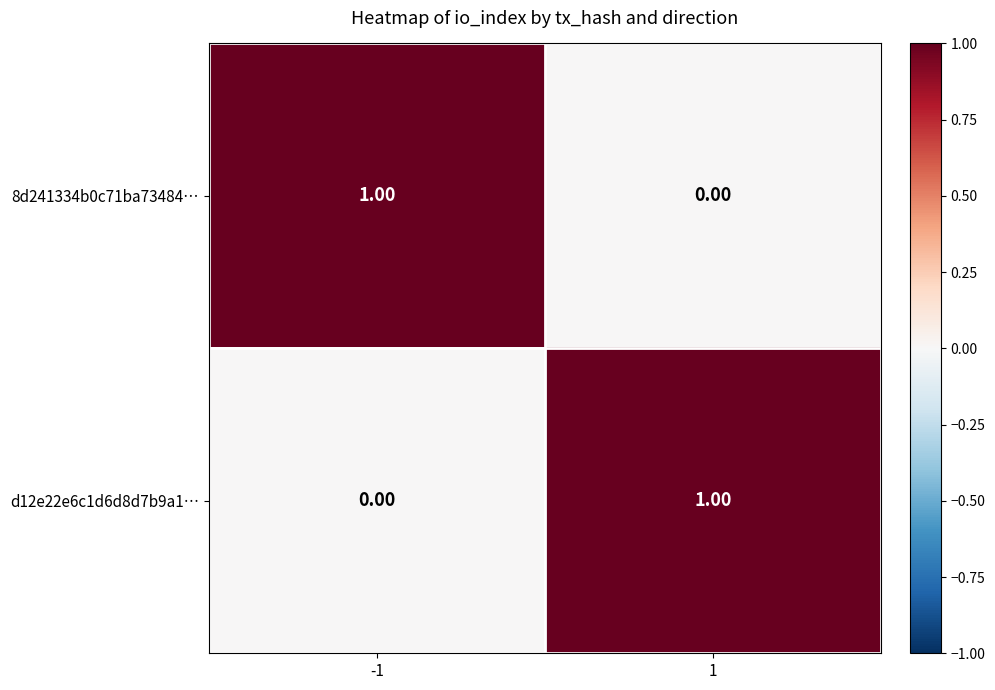

At -1, list the series in order from largest to smallest.

8d241334b0c71ba73484…, d12e22e6c1d6d8d7b9a1…